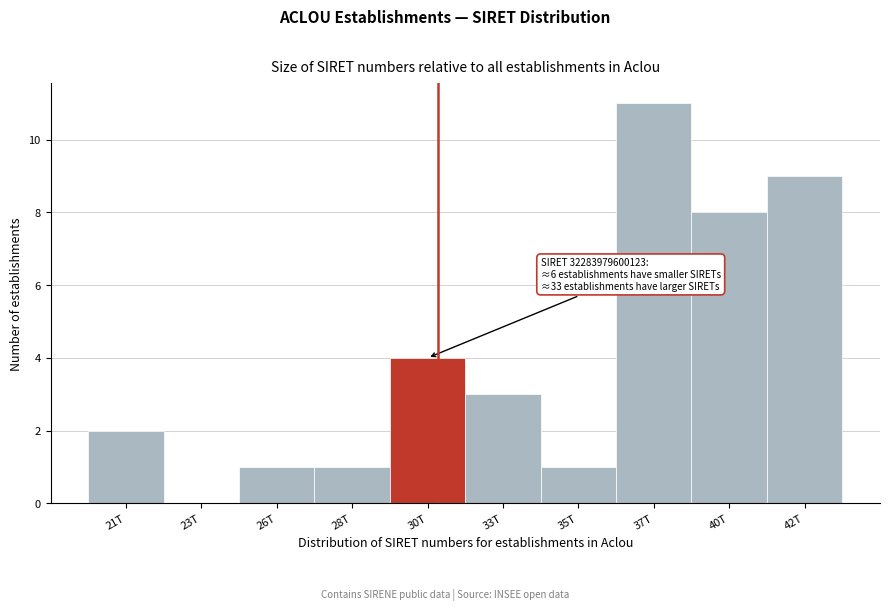

Reading left to right, extract all data points from this chart.

21T=2	23T=0	26T=1	28T=1	30T=4	33T=3	35T=1	37T=11	40T=8	42T=9